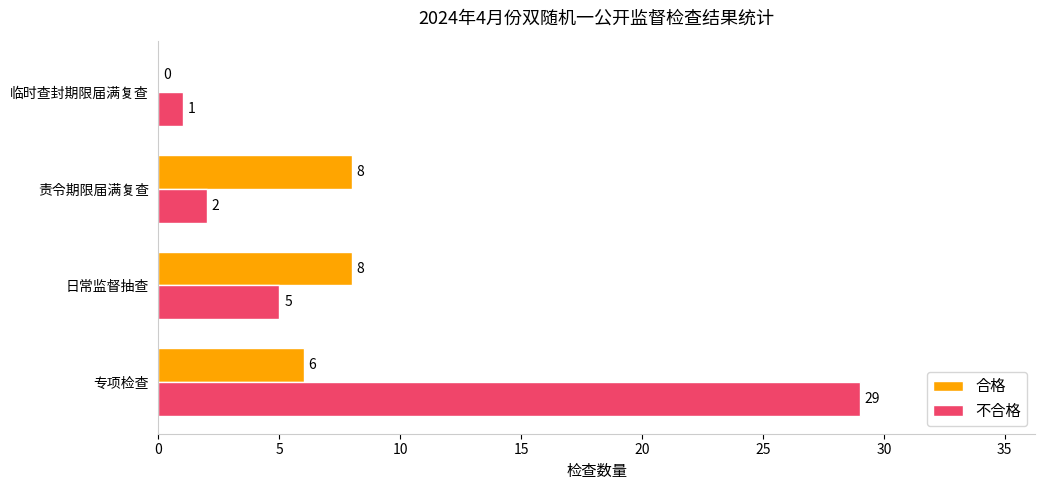

At which category does the chart reach its peak across all series?

专项检查